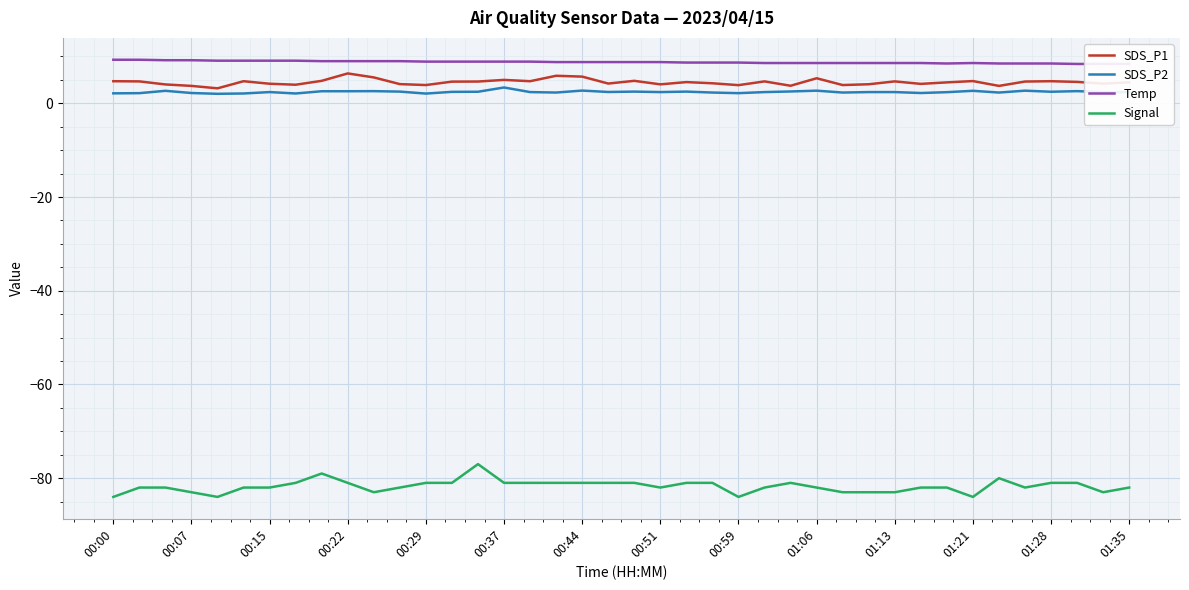

What is the value of the SDS_P2 point at the 32nd from the left?

2.2